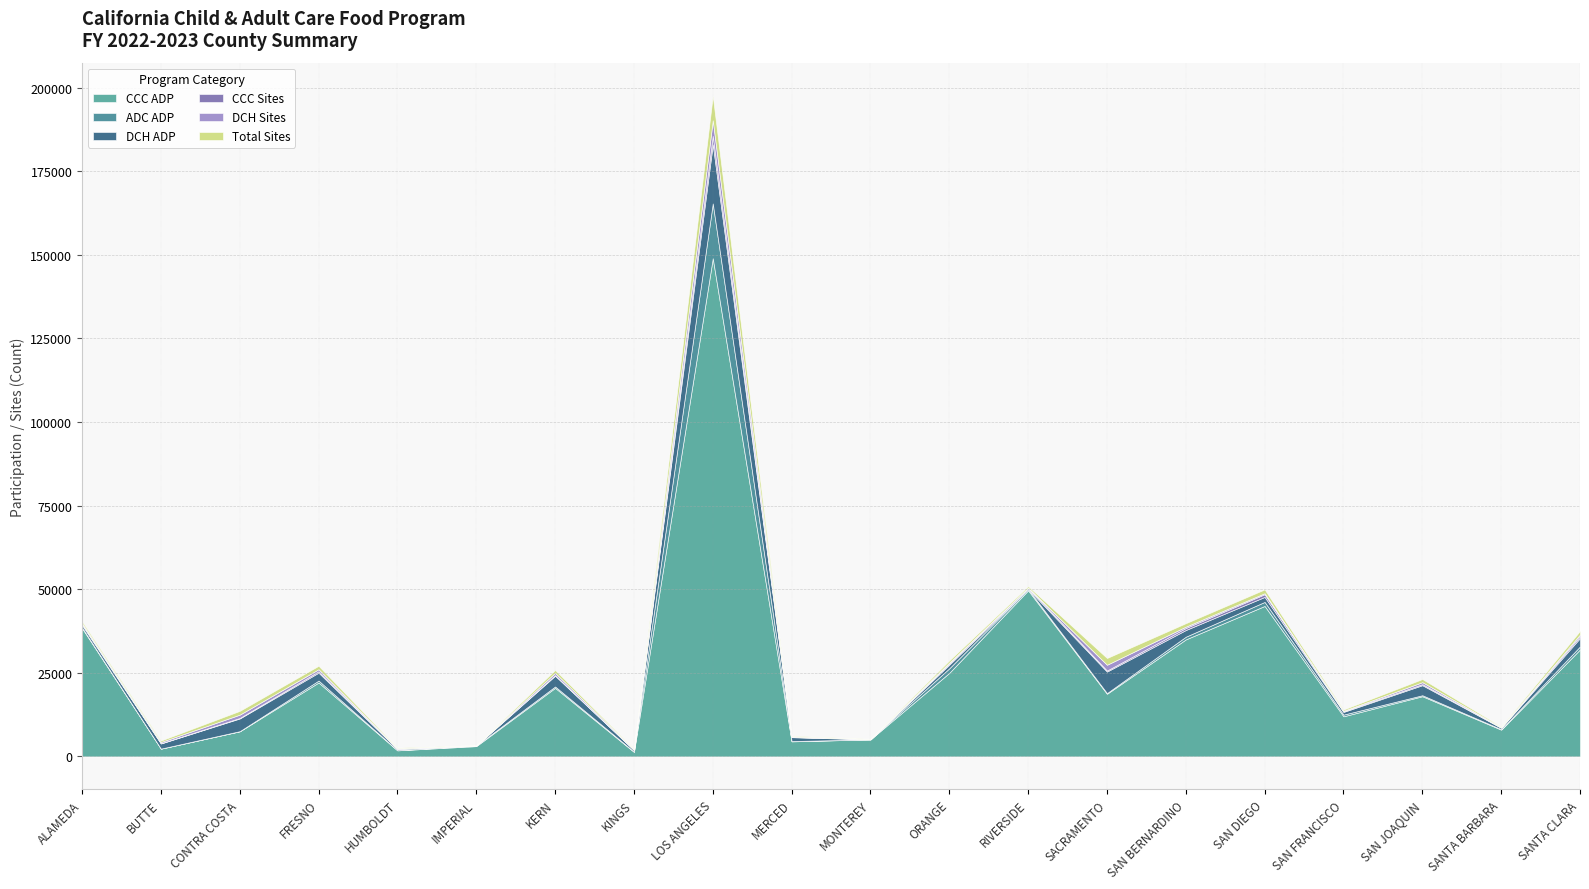

List the labels in order of CCC Sites value, smallest first.

KINGS, IMPERIAL, HUMBOLDT, MERCED, BUTTE, MONTEREY, SANTA BARBARA, CONTRA COSTA, KERN, SAN FRANCISCO, SAN JOAQUIN, SACRAMENTO, ALAMEDA, ORANGE, FRESNO, RIVERSIDE, SANTA CLARA, SAN BERNARDINO, SAN DIEGO, LOS ANGELES